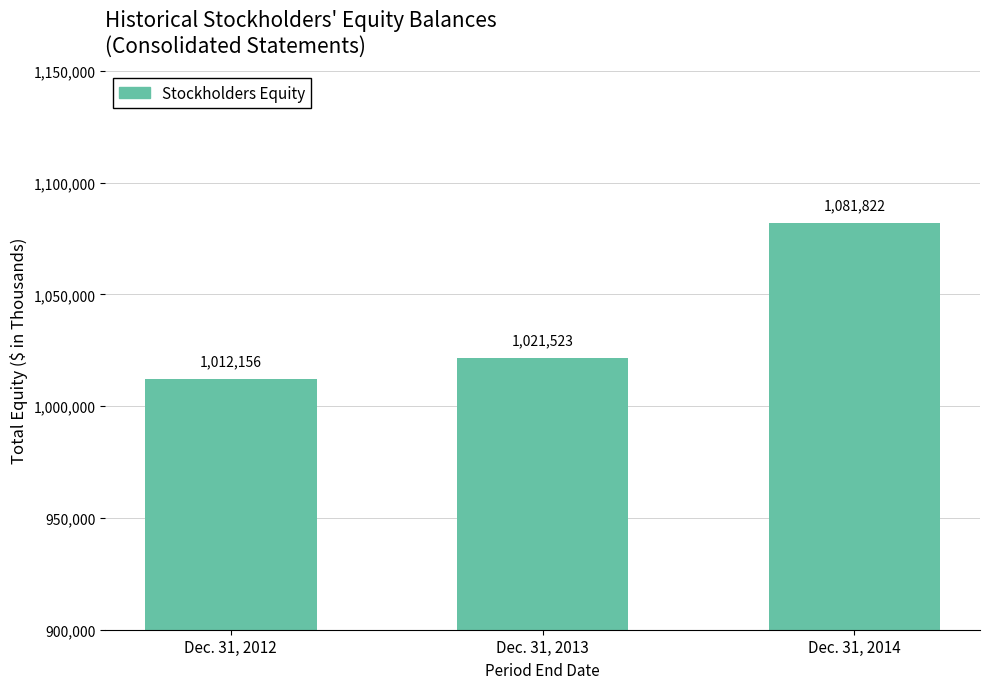

Rank the categories by value from highest to lowest.

Dec. 31, 2014, Dec. 31, 2013, Dec. 31, 2012